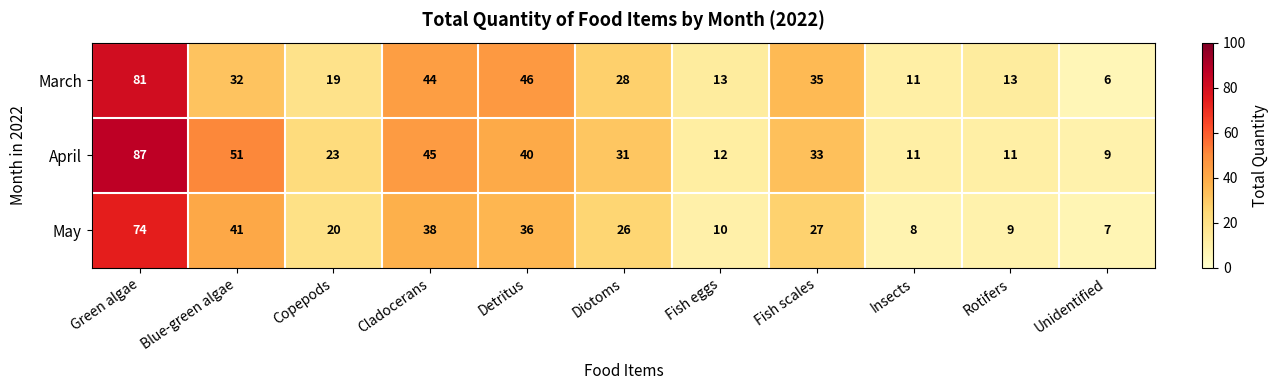

Is it true that April equals 87 at Green algae?

True